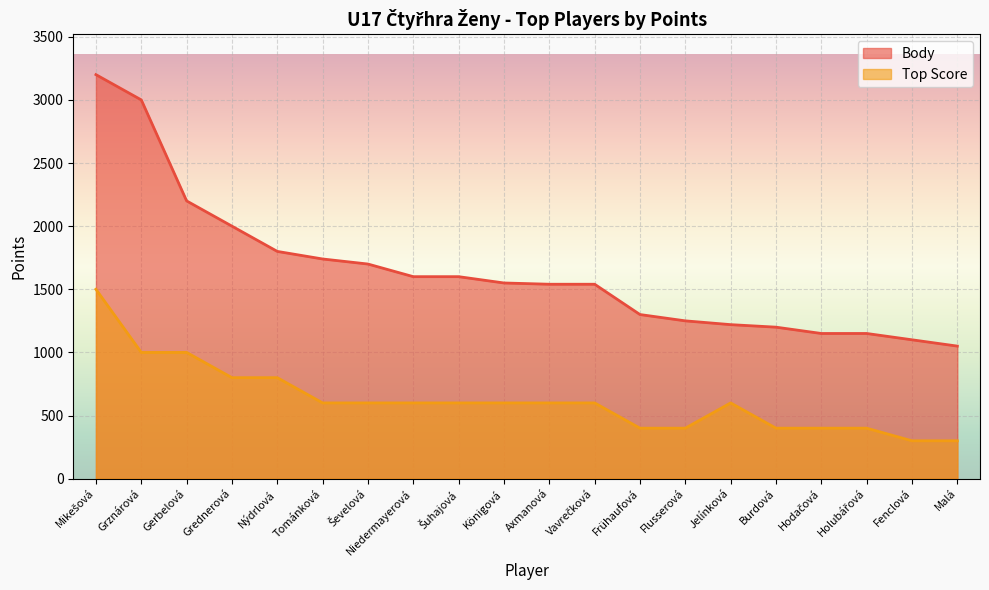

What position from the left is Niedermayerová?

8